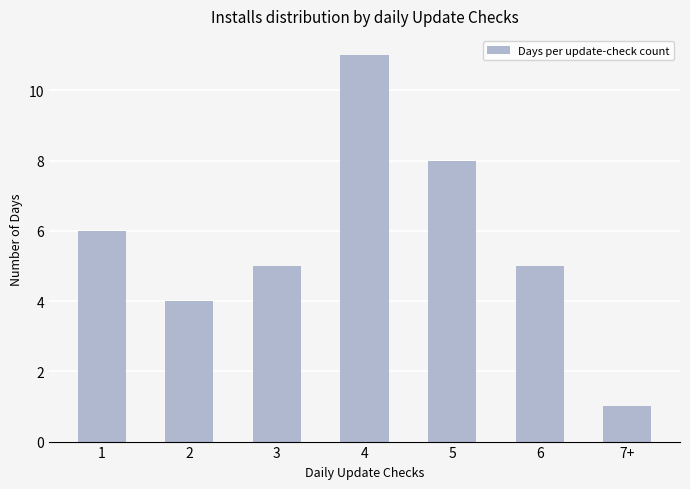

How many data points does each series have?

7